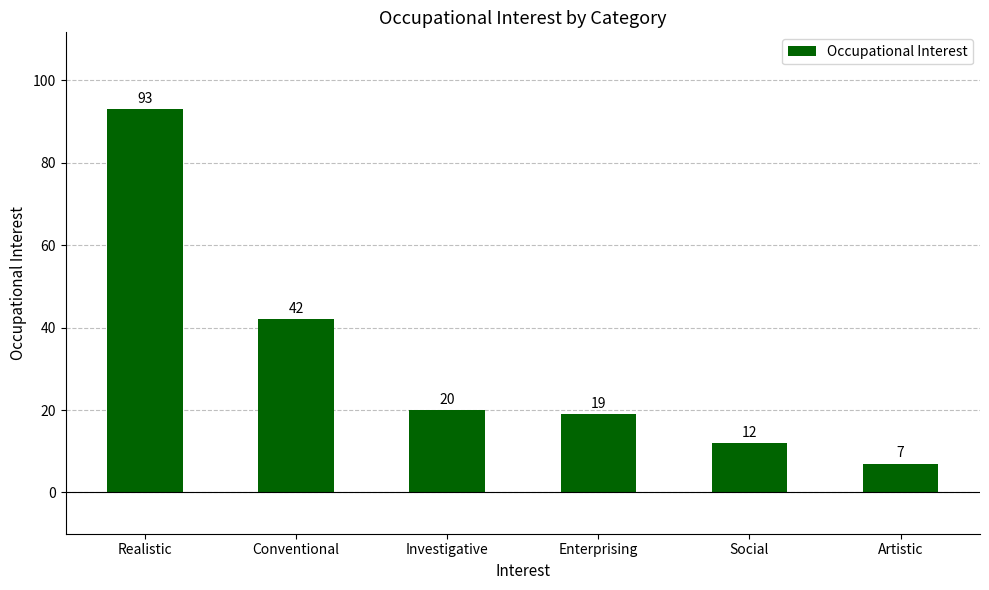

Read the value at Artistic, to the nearest 10.

10